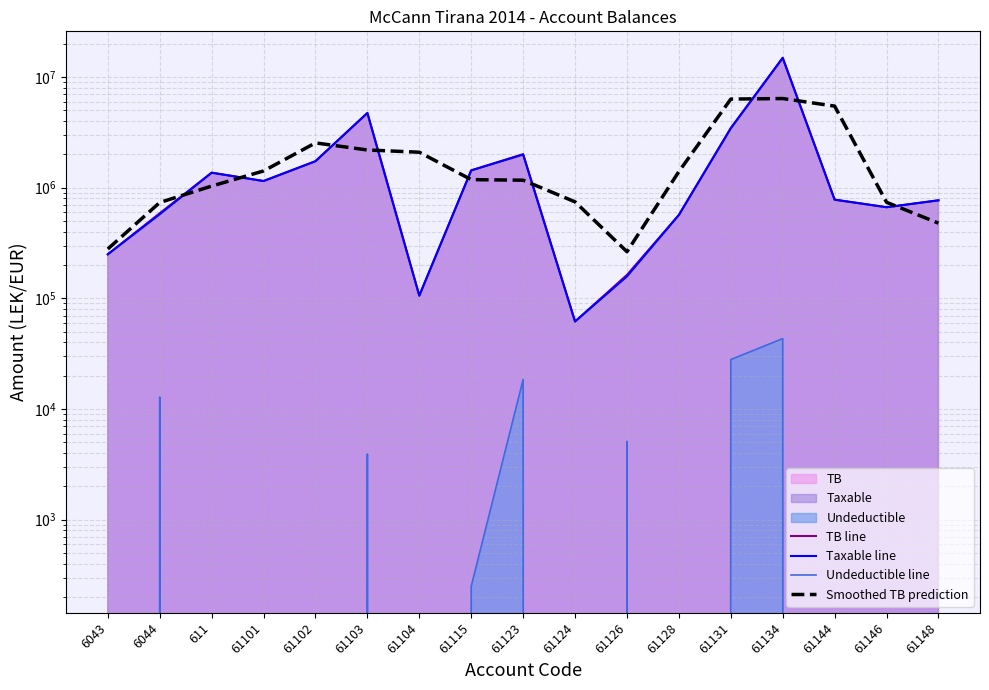

Reading left to right, list all the values displayed in this chart.

TB line: 250227.1	588118.9	1366068.5	1149043.7	1735151.5	4735066.9	105900.0	1434003.2	2010362.2	61813.2	163090.0	567460.5	3465988.5	14931158.8	779642.1	666085.5	769080.9
Taxable line: 250227.1	575296.9	1366068.5	1149043.7	1735151.5	4731146.9	105900.0	1433753.2	1991862.2	61813.2	157990.0	567460.5	3437988.5	14887859.8	779642.1	666085.5	769080.9
Undeductible line: 0.0	12822.0	0.0	0.0	0.0	3920.0	0.0	250.0	18500.0	0.0	5100.0	0.0	28000.0	43299.0	0.0	0.0	0.0
Smoothed TB prediction: 279448.7	734804.8	1034410.4	1416754.6	2539754.0	2192039.5	2091656.7	1183421.8	1168726.2	745088.5	264121.2	1398846.3	6321535.9	6392263.1	5458962.1	738269.5	478388.8